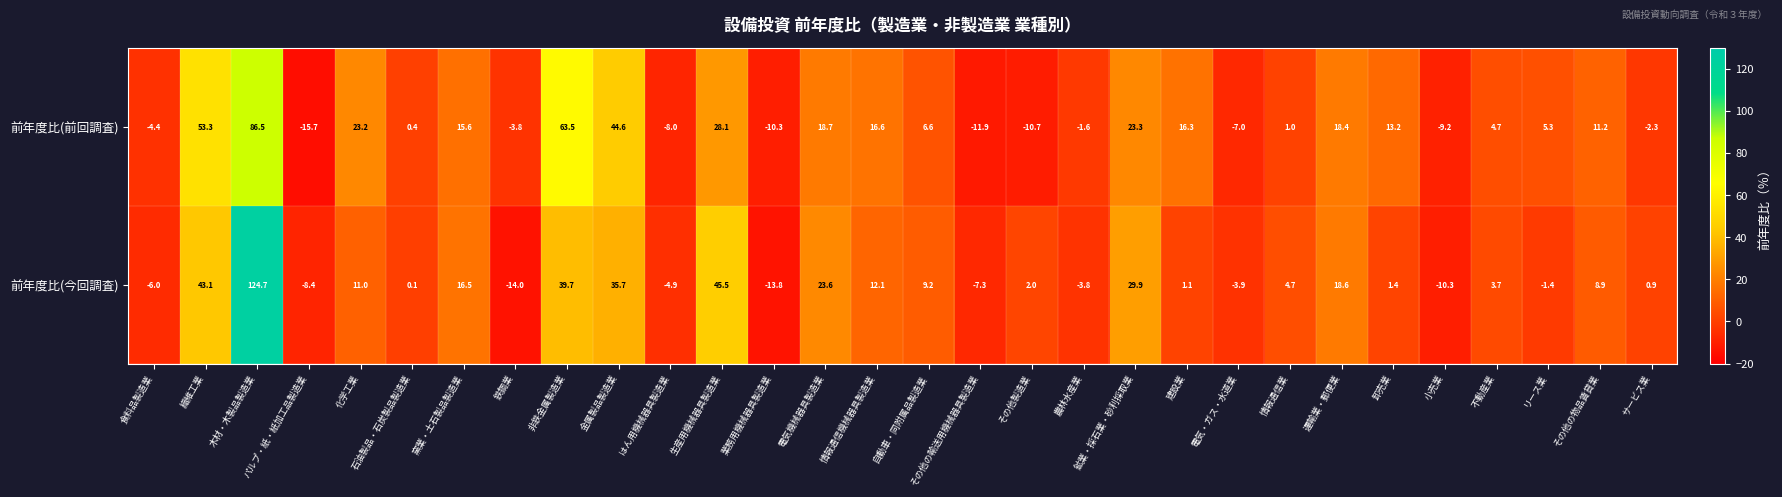

Where is 前年度比(今回調査) nearest to the value 55?

生産用機械器具製造業